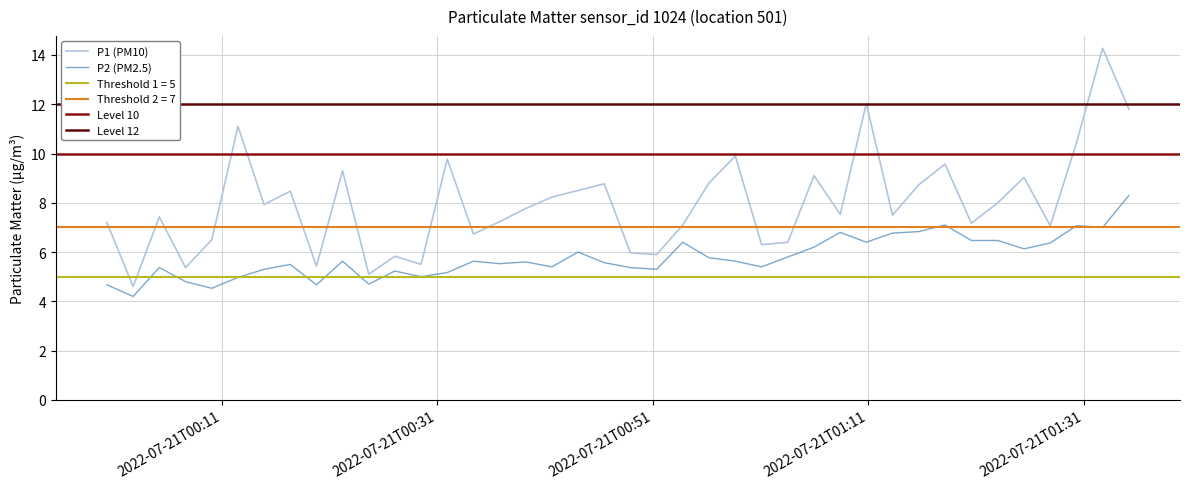

What value does the P2 series have at 2022-07-21T00:53:46?

6.4